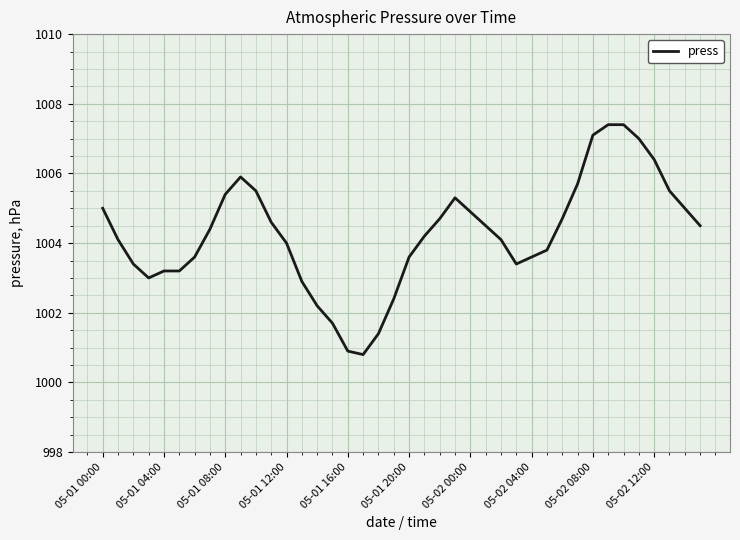

What is the smallest value displayed?

1000.8